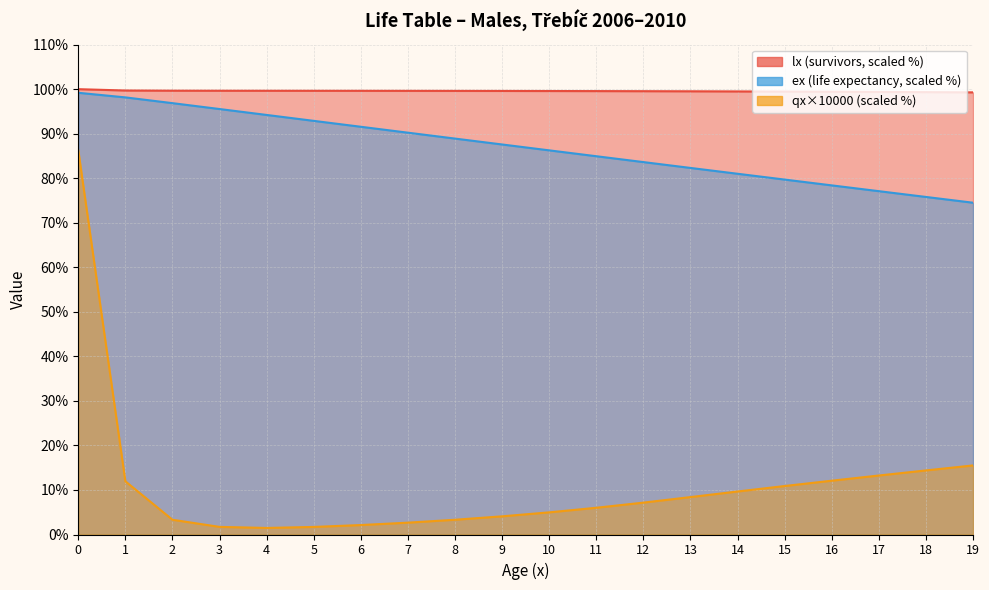

What is the sum of the ex values at 10 and 13?

168.6